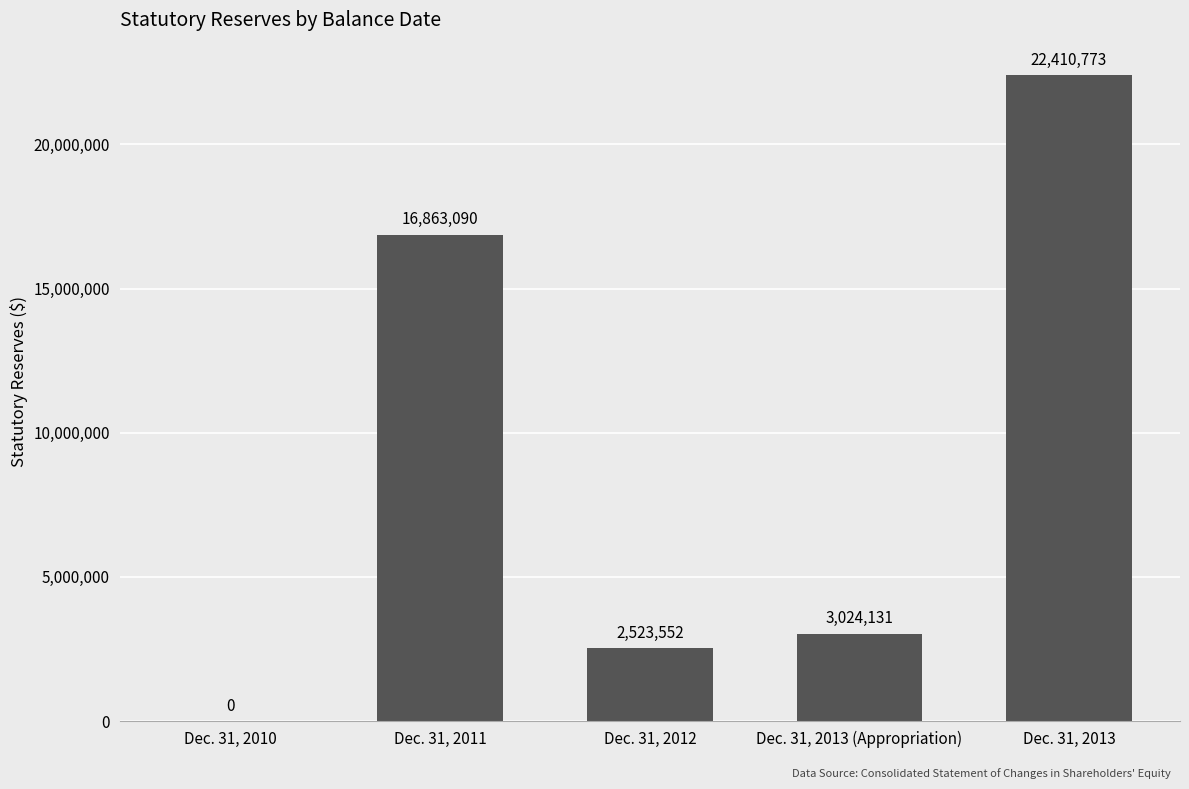

True or false: the data shows 3024131 at Dec. 31, 2013 (Appropriation).

True